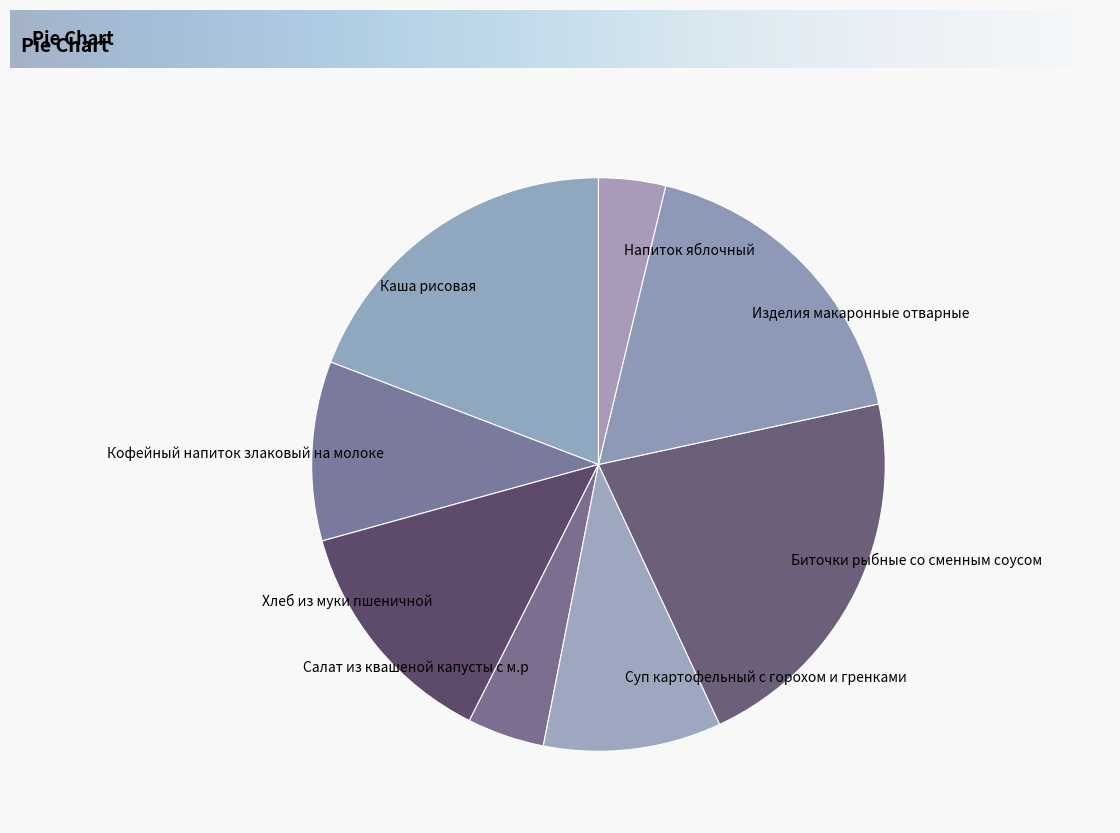

What is the ratio of the value at Хлеб из муки пшеничной to the value at Кофейный напиток злаковый на молоке?

1.3